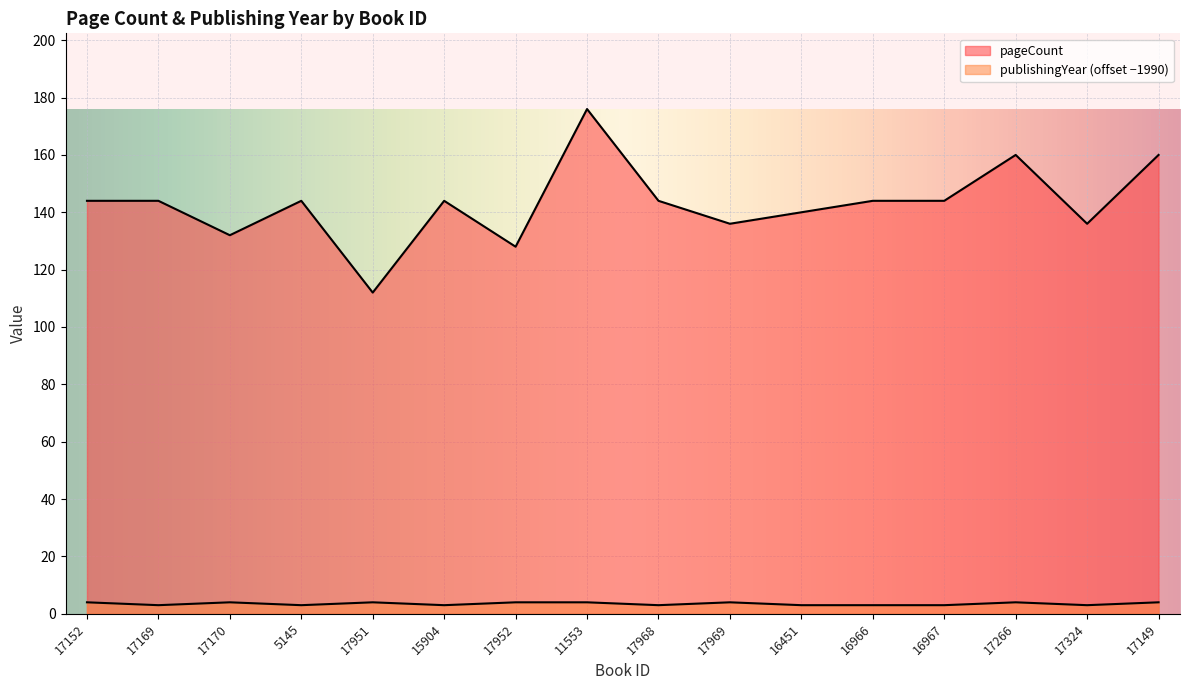

Reading left to right, extract all data points from this chart.

pageCount: 17152=144	17169=144	17170=132	5145=144	17951=112	15904=144	17952=128	11553=176	17968=144	17969=136	16451=140	16966=144	16967=144	17266=160	17324=136	17149=160
publishingYear: 17152=4	17169=3	17170=4	5145=3	17951=4	15904=3	17952=4	11553=4	17968=3	17969=4	16451=3	16966=3	16967=3	17266=4	17324=3	17149=4